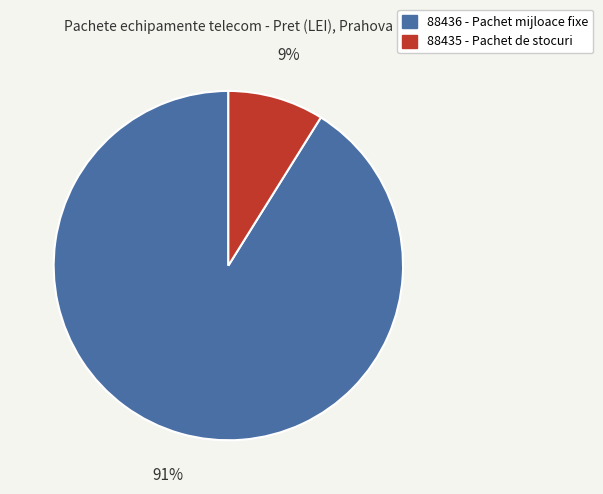

Which has a higher value, 88436 or 88435?

88436